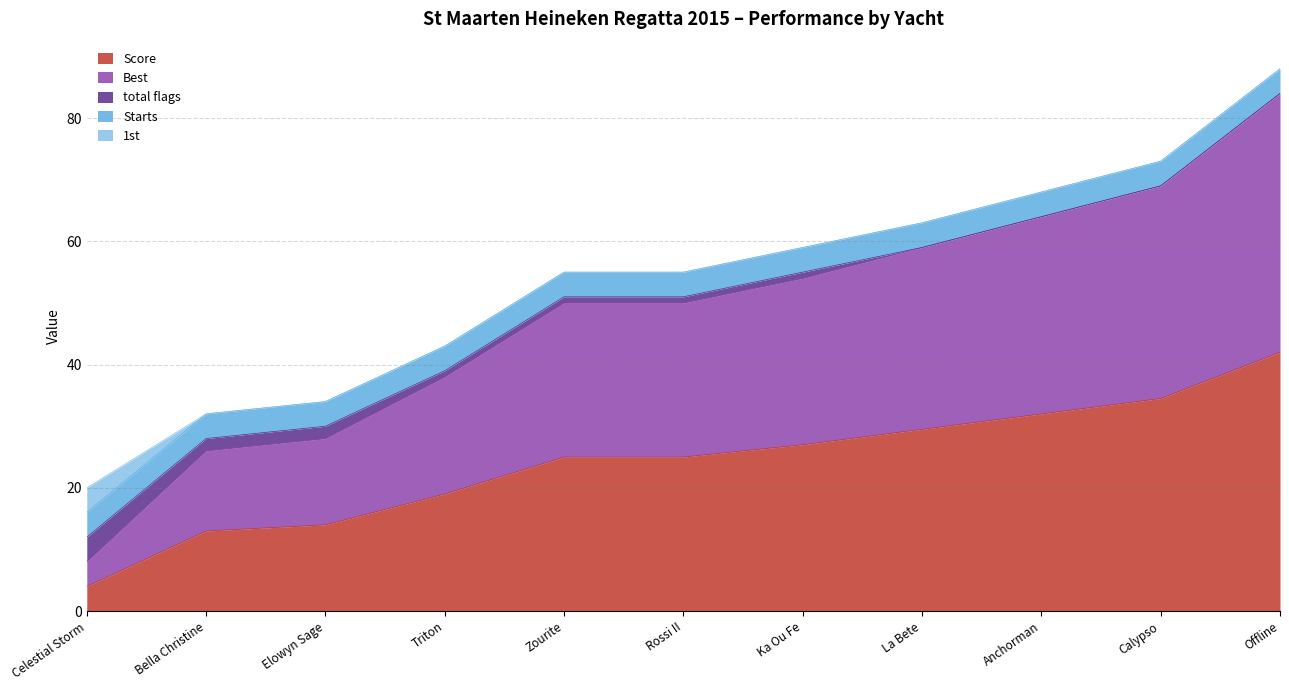

At which category is the sum across all series the highest?

Offline